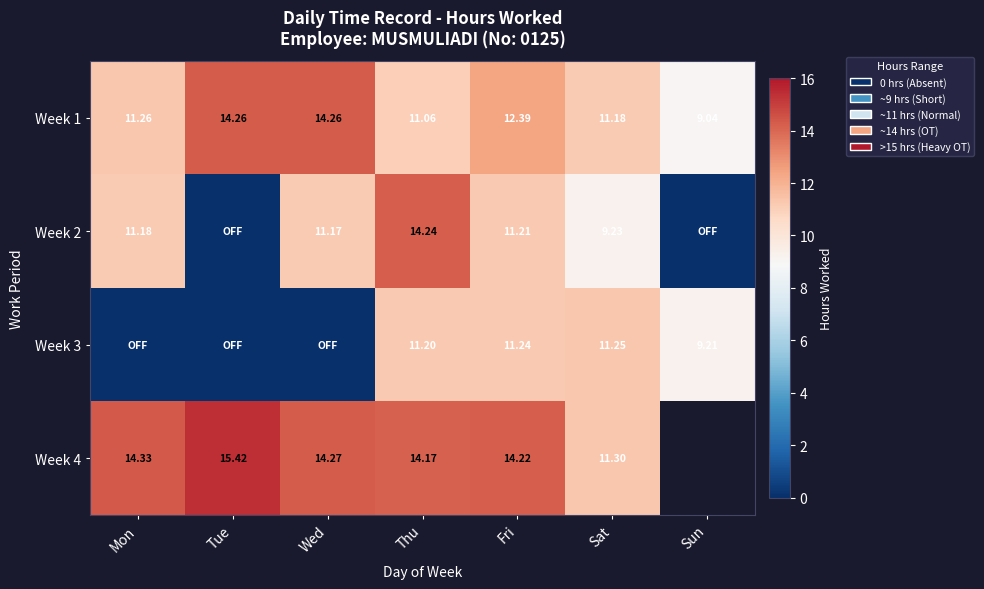

Which has a higher value, Sat or Thu?

Sat